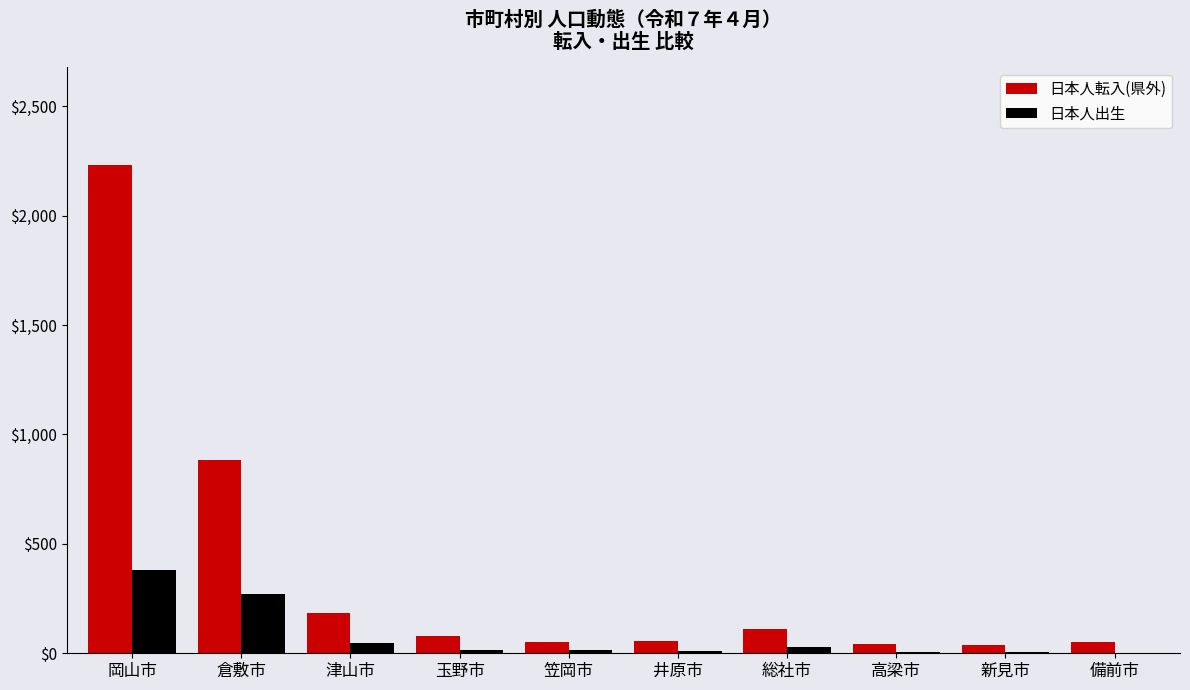

What is the maximum value shown in the chart?

2233